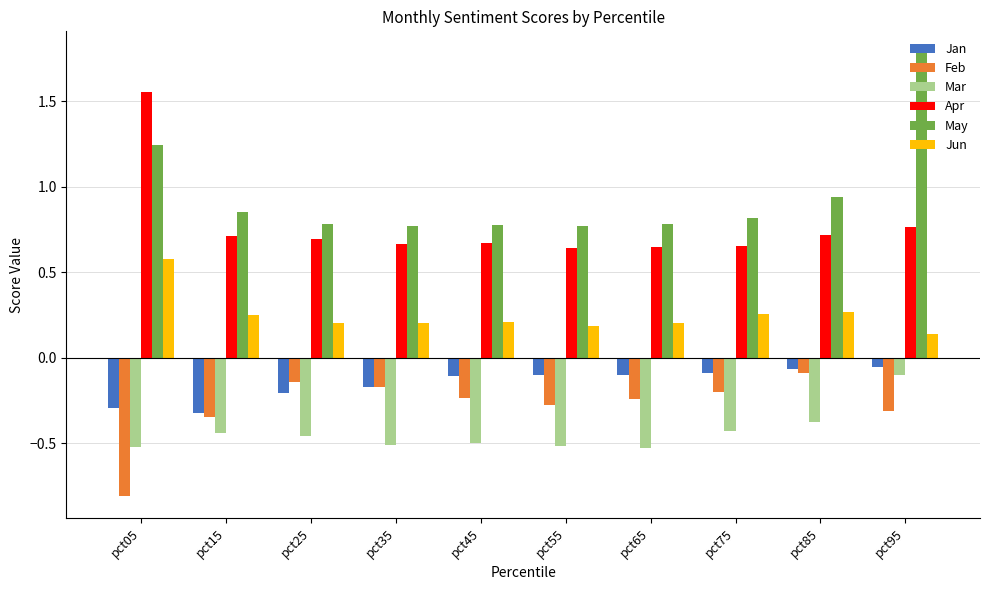

Is the value of Mar at pct25 greater than the value of Feb at pct85?

No